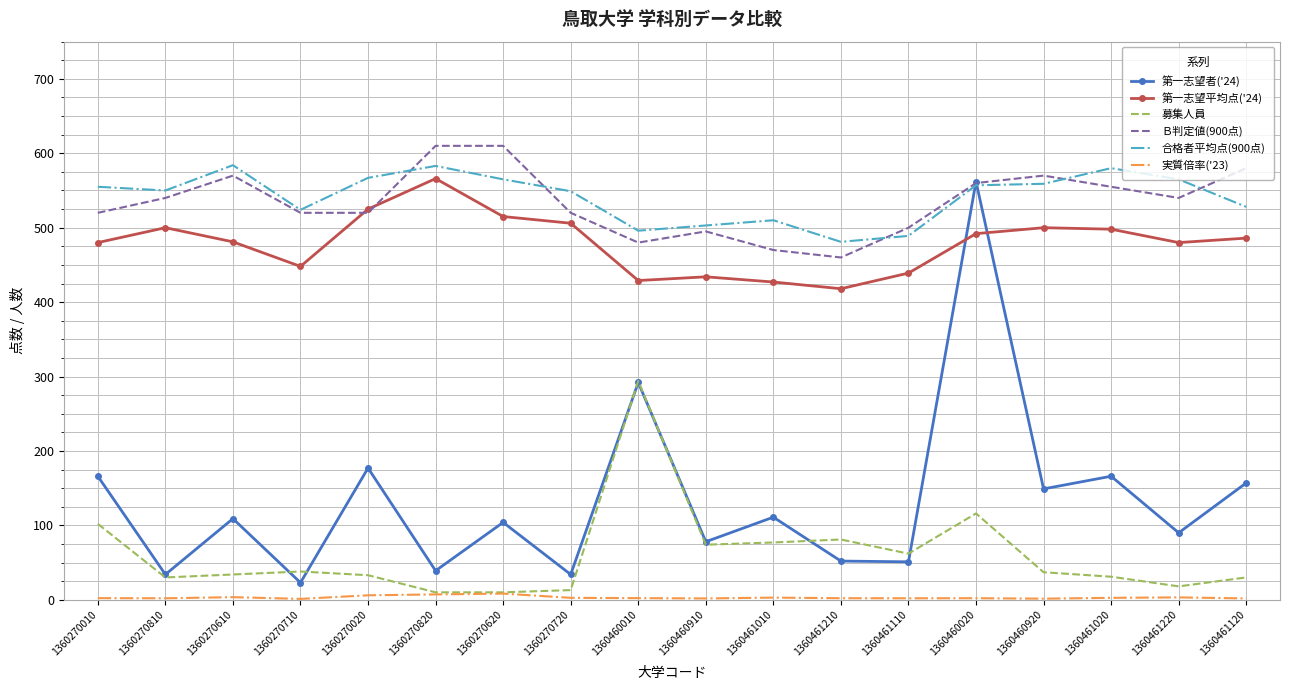

True or false: 第一志望者('24) and 実質倍率('23) intersect in this chart.

False